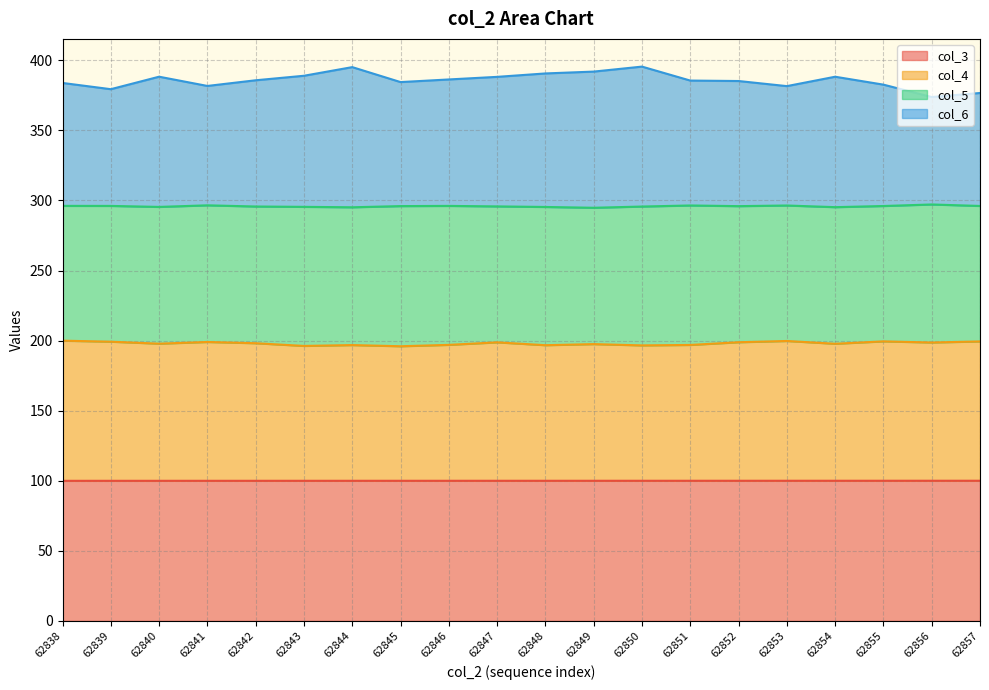

What is the total value across all series at 62855?

382.6